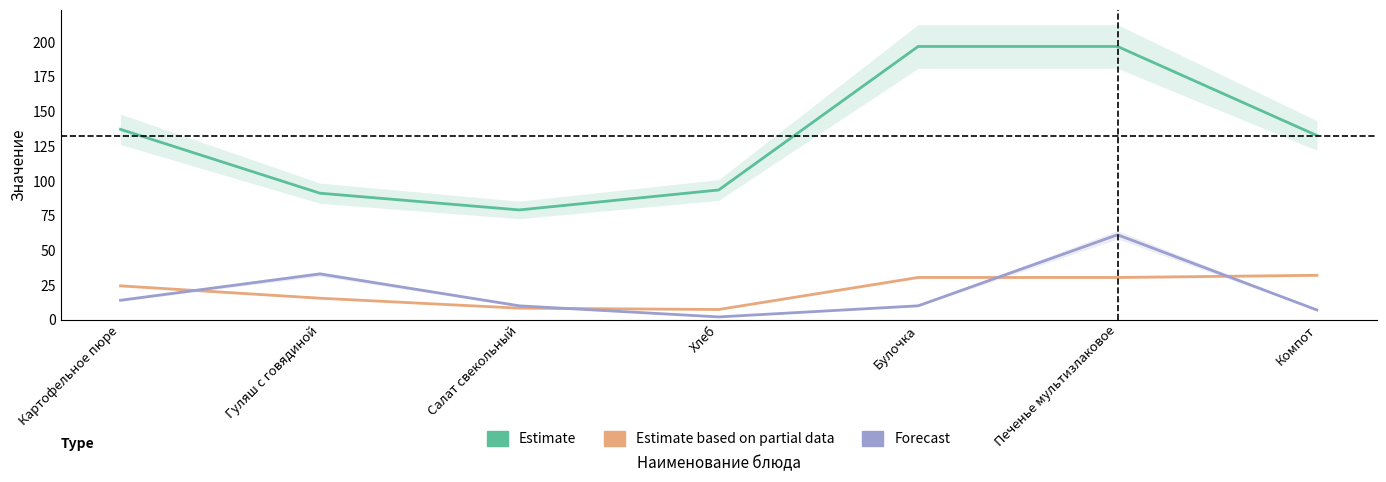

Which category has the highest value in the Цена (Forecast) series?

Печенье мультизлаковое